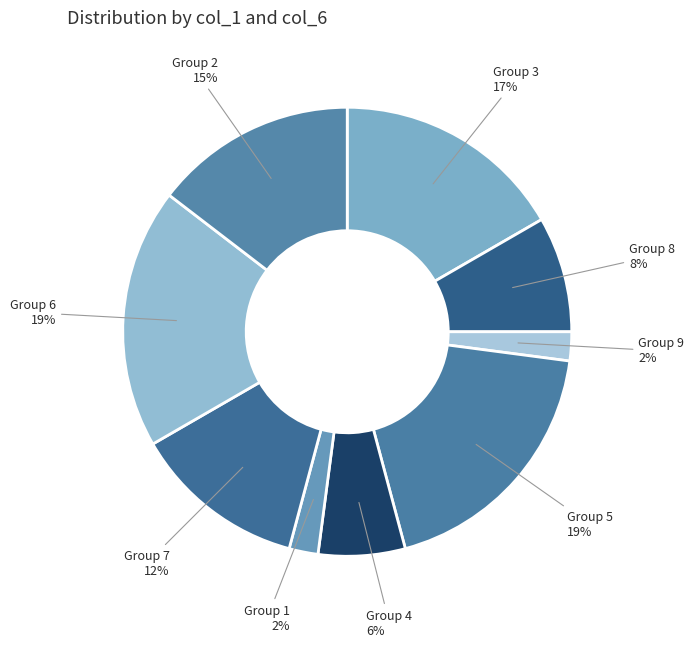

Do Group 5 and Group 1 together represent more than half of the pie?

No